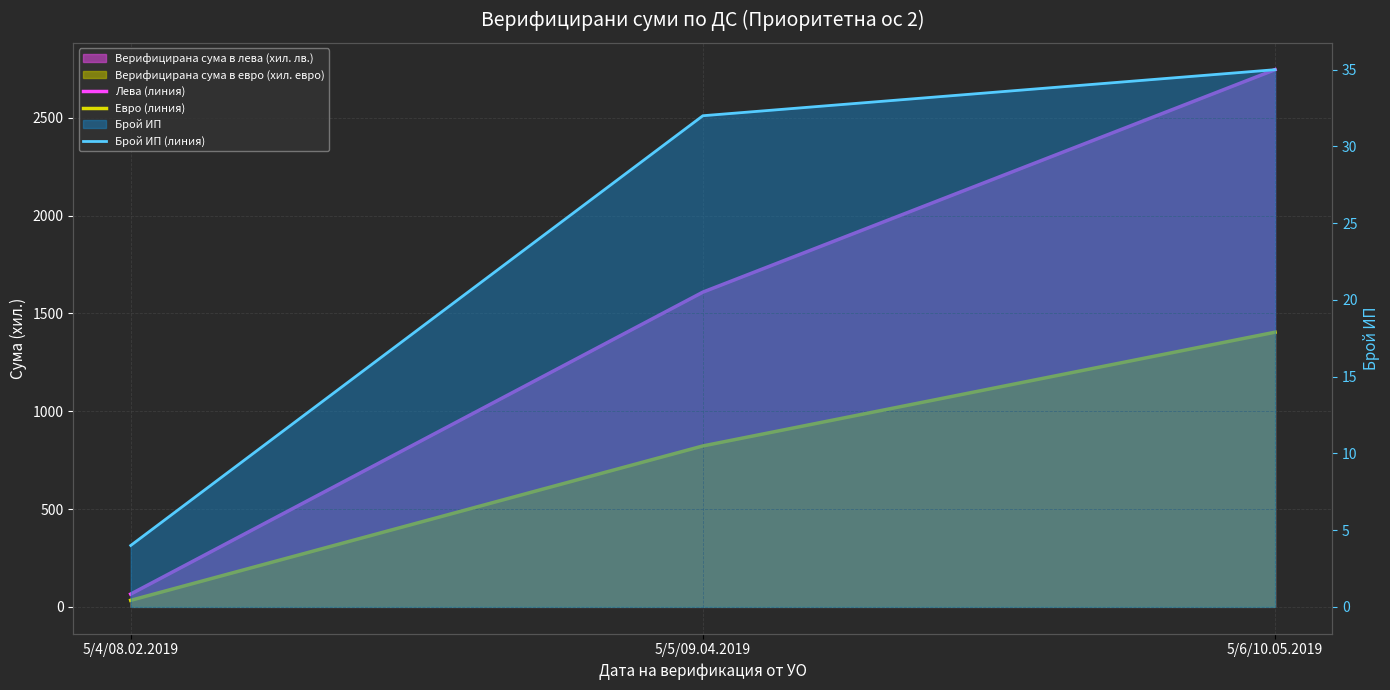

Reading right to left, extract all data points from this chart.

Лева (линия): 2745.4	1608.4	65.3
Евро (линия): 1403.7	822.4	33.4
Брой ИП (линия): 35.0	32.0	4.0